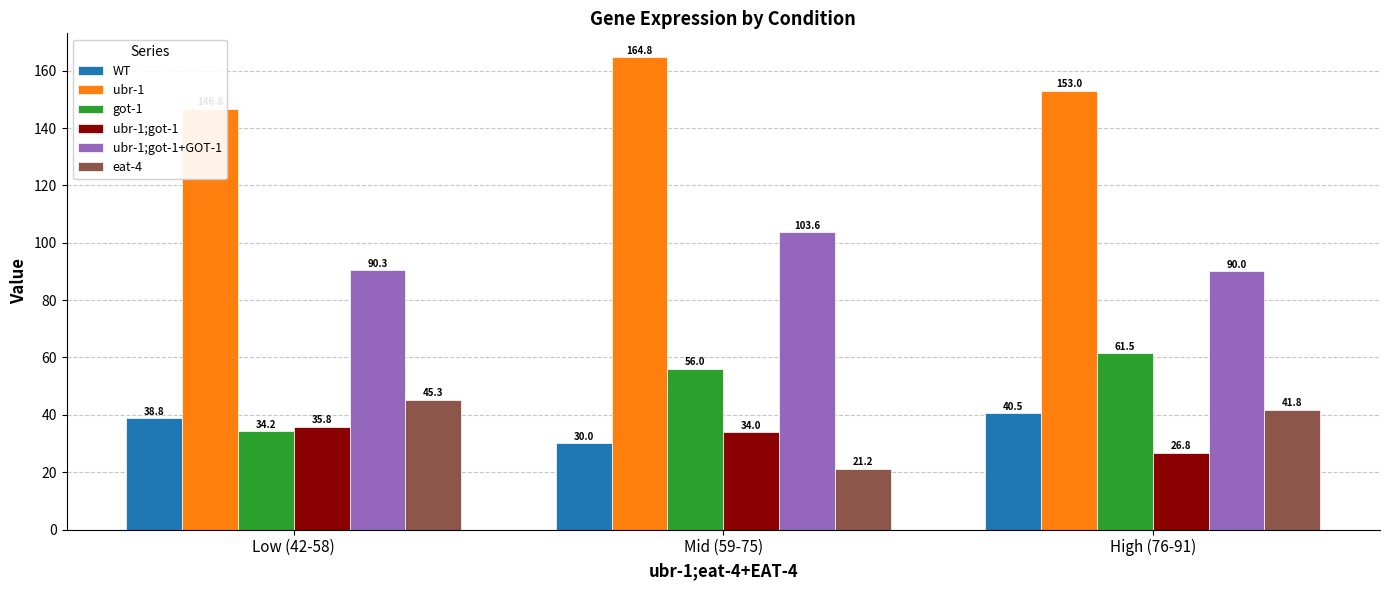

The value of ubr-1;got-1 at Low (42-58) is 35.8. True or false?

True